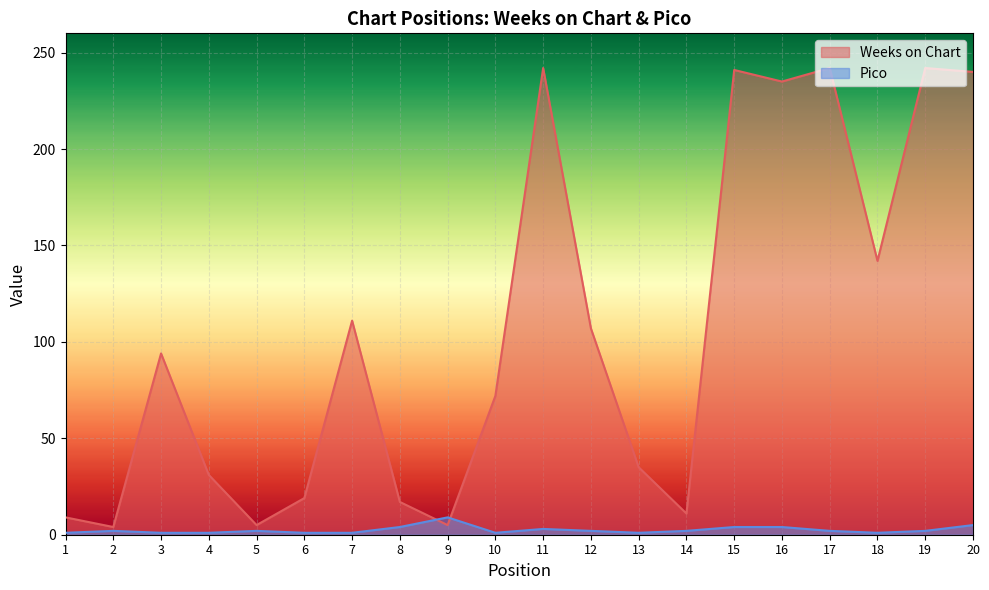

True or false: Pico and Weeks on Chart intersect in this chart.

True